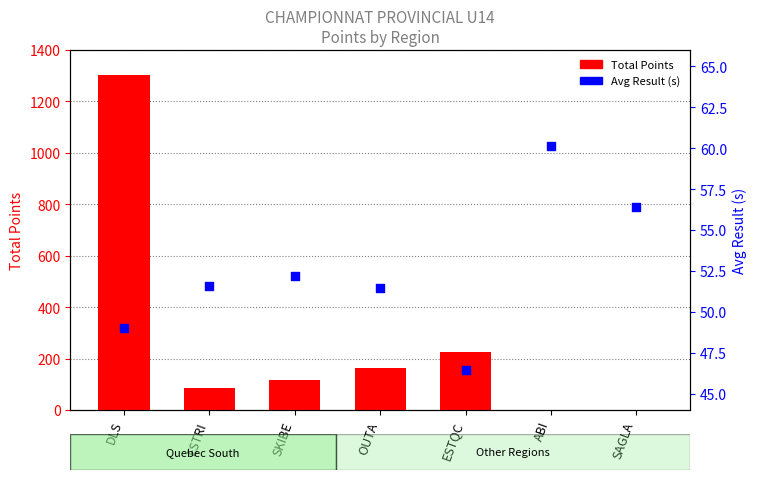

At which category is the sum across all series the highest?

DLS